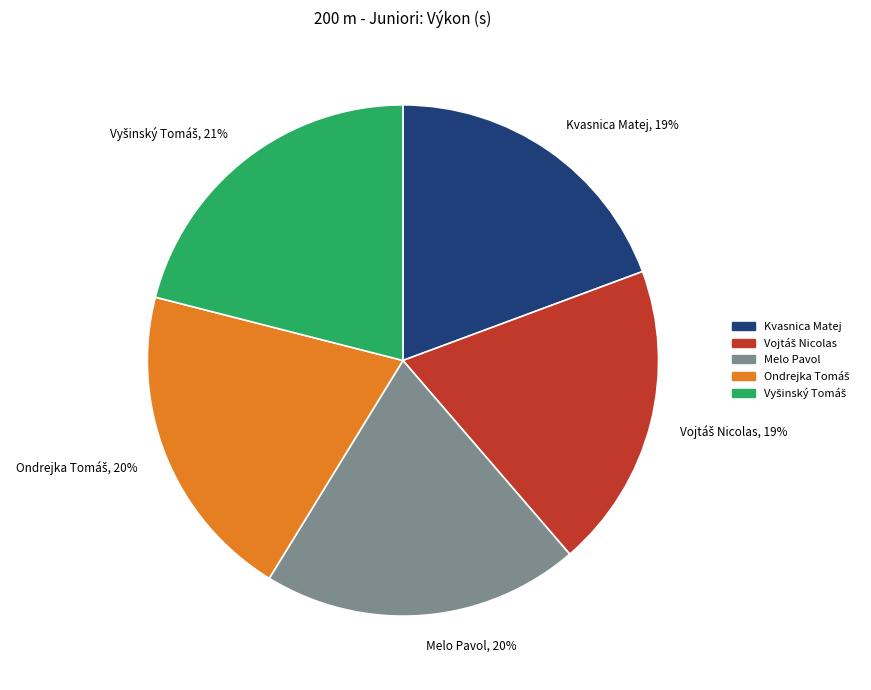

Is Kvasnica Matej the majority of the pie?

No